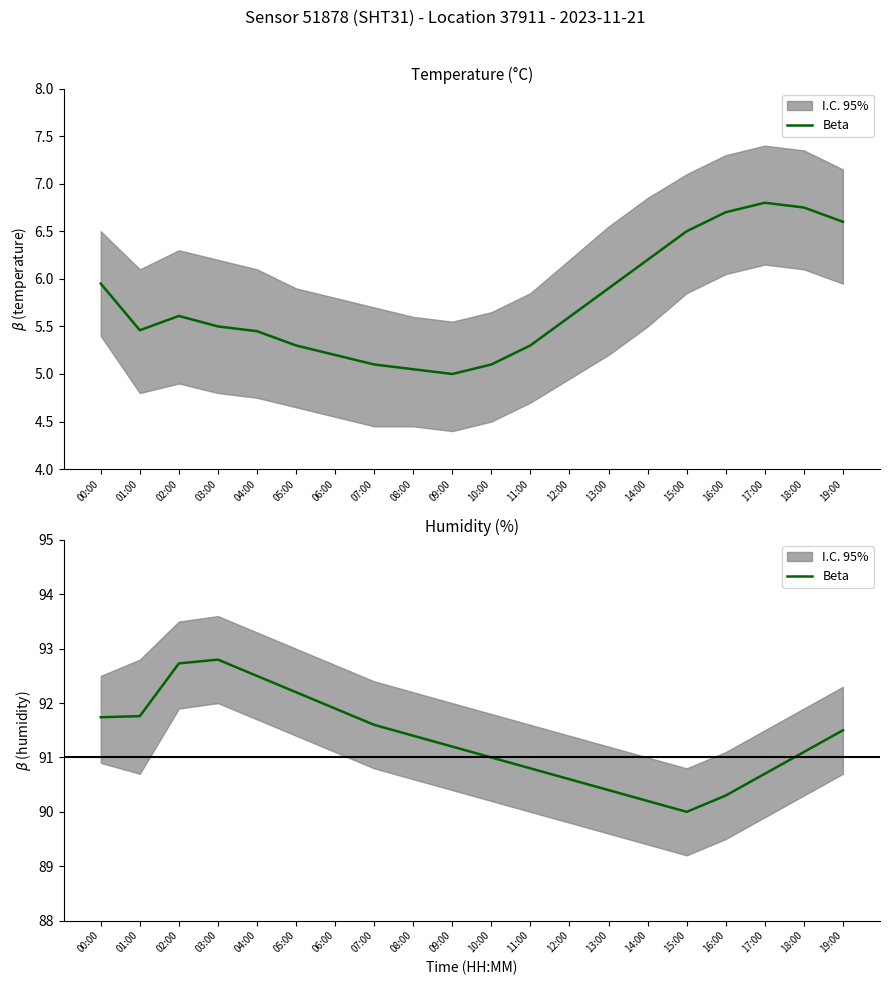

What is the sum of all values?

1826.4